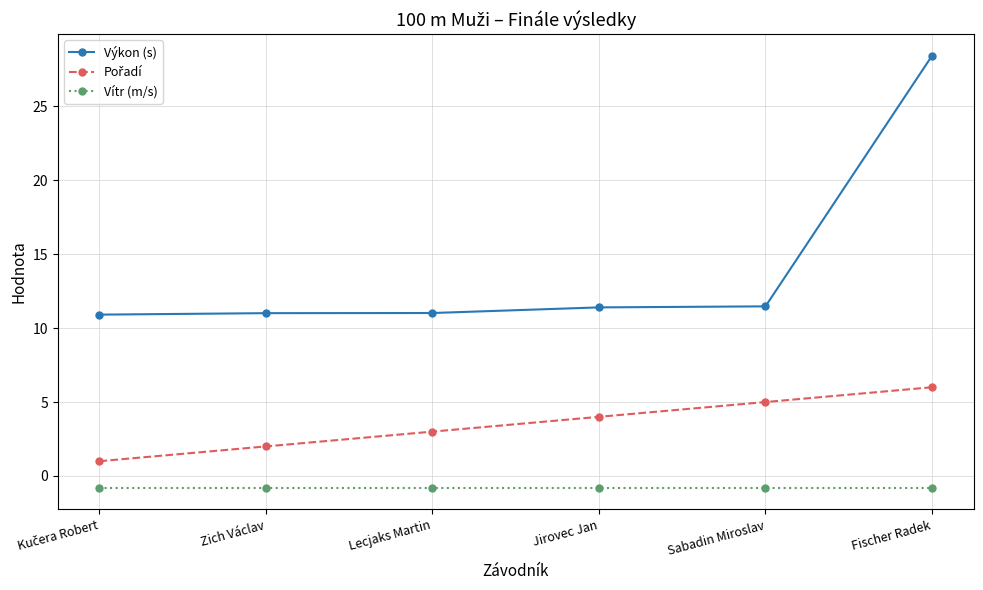

What is the difference between the maximum and second lowest values in the Výkon (s) series?

17.4